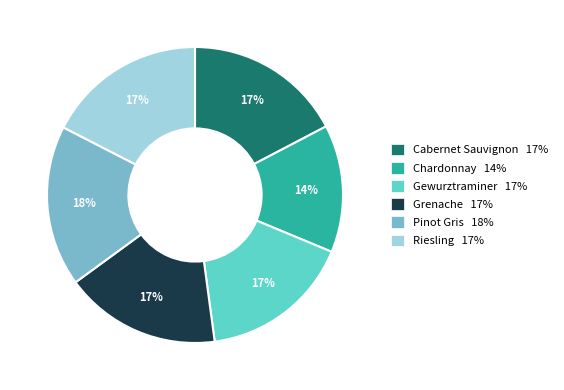

To the nearest percent, what portion does Grenache represent?

17%